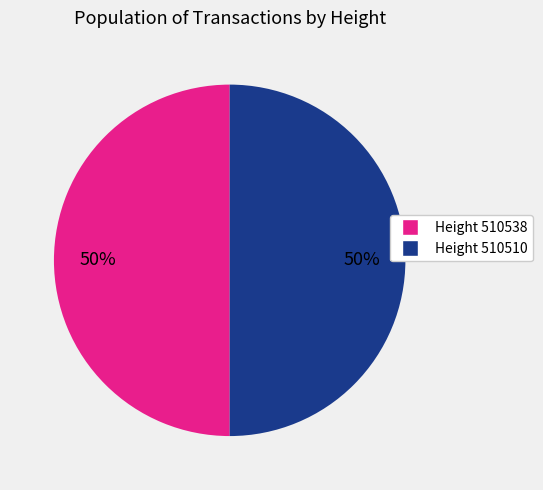

To the nearest percent, what is the average slice percentage?

50%